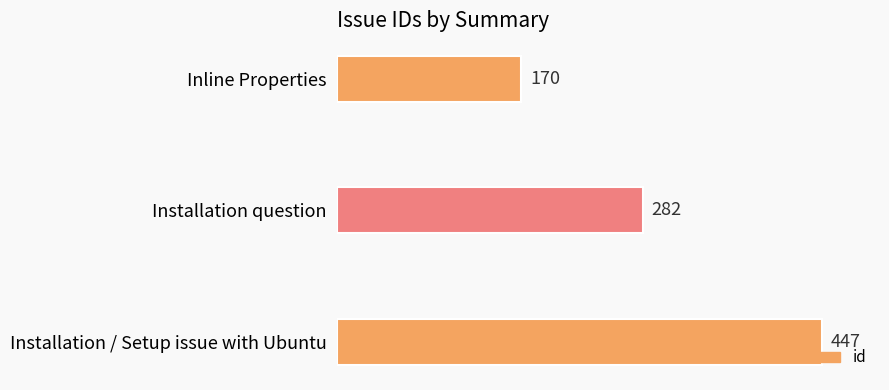

Reading top to bottom, transcribe all the data shown in this chart.

170	282	447